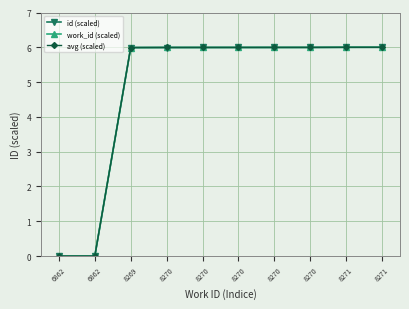

List the labels in order of id (scaled) value, largest first.

8271, 8271, 8270, 8270, 8270, 8270, 8270, 8269, 6862, 6862